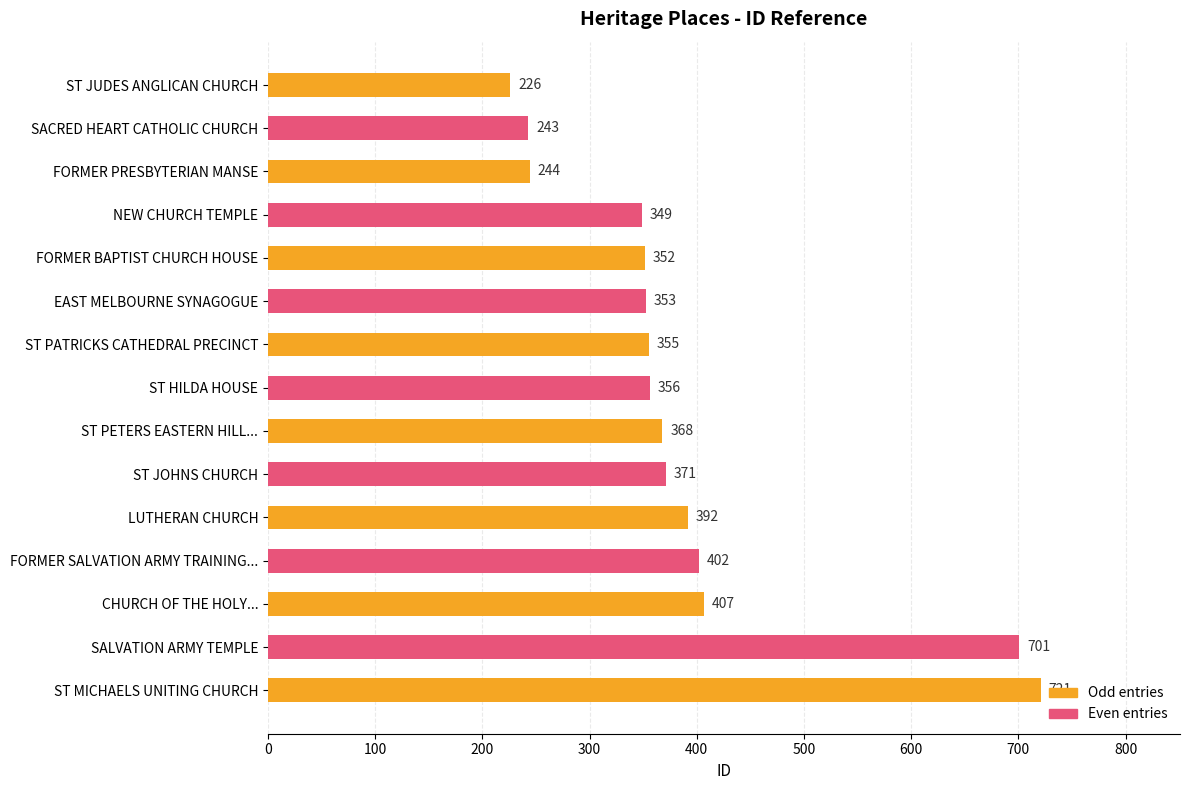

The value at ST JUDES ANGLICAN CHURCH is 226. True or false?

True